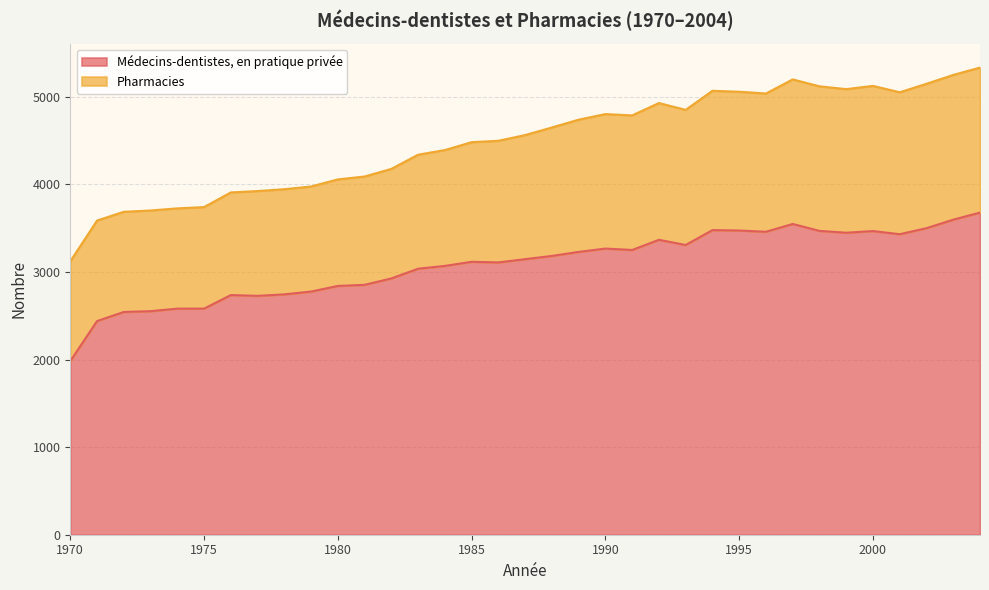

Does the chart have visible grid lines?

Yes